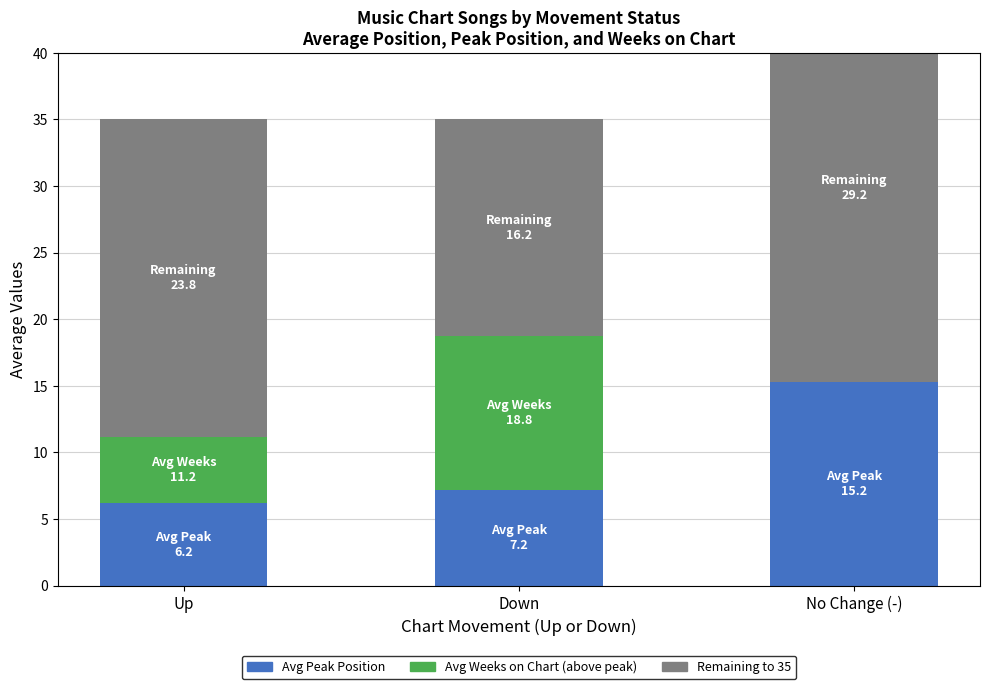

Which series changed the most between Up and Down?

Remaining